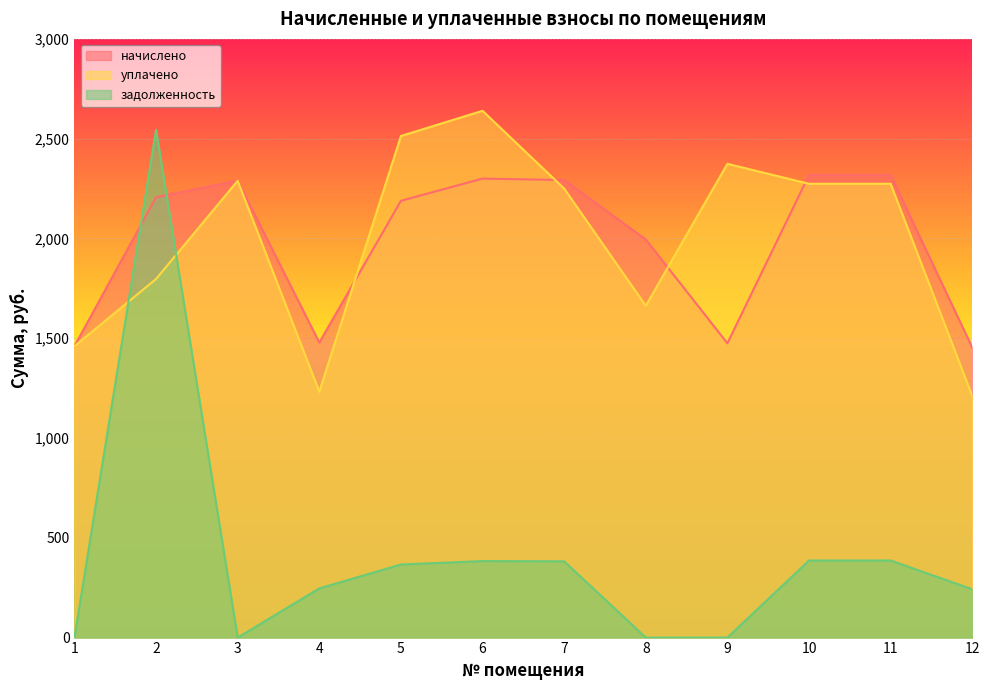

Reading right to left, what are all the values shown in this chart?

начислено: 1453.1	2317.9	2317.9	1474.7	1994.9	2292.7	2299.9	2188.7	1478.3	2289.1	2206.6	1460.3
уплачено: 1211.0	2273.9	2273.9	2373.9	1662.5	2249.9	2639.7	2513.3	1231.9	2289.1	1797.0	1460.3
задолженность: 242.2	386.3	386.3	0.0	0.0	382.1	383.3	366.1	246.4	0.0	2544.0	0.0